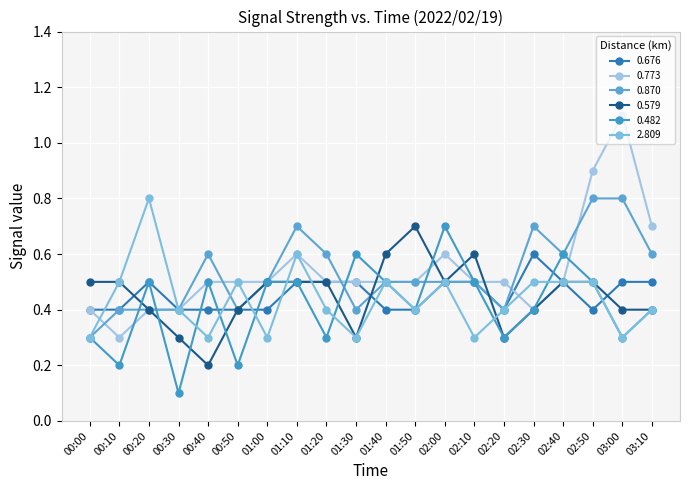

Is it true that 0.482 equals 0.3 at 02:10?

False